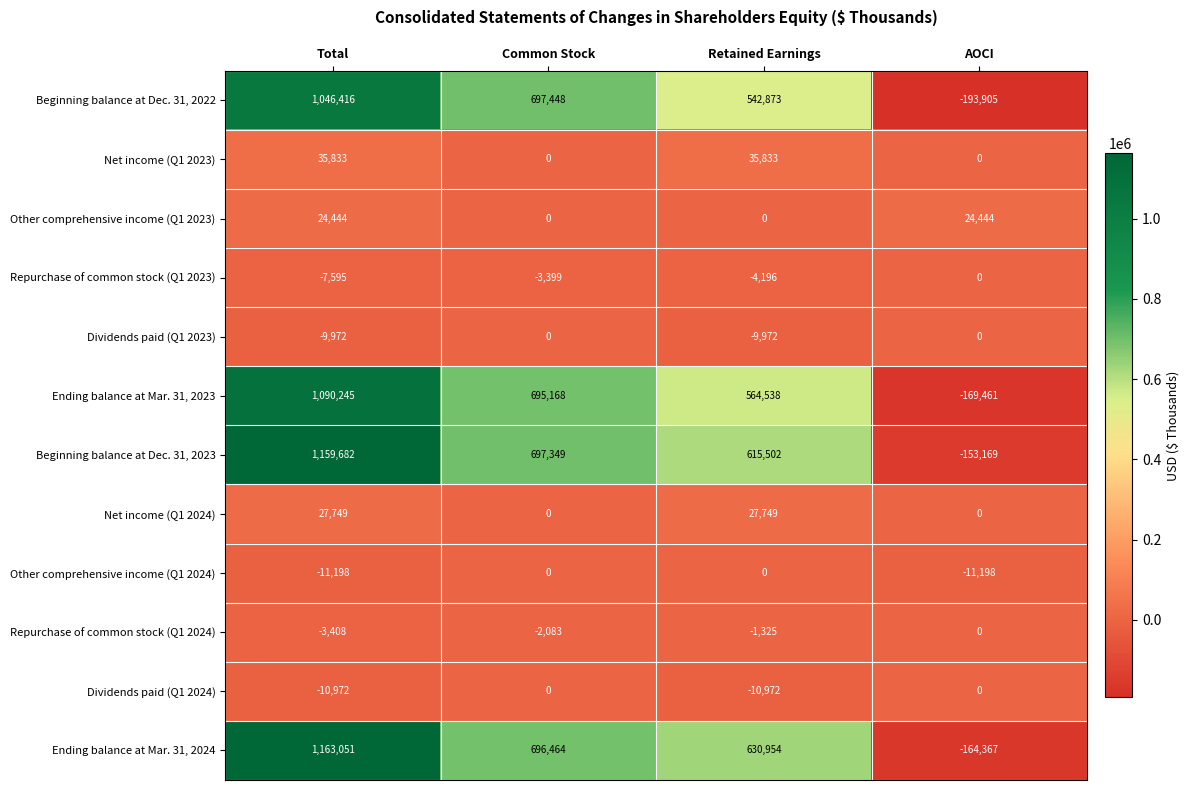

What is the sum of all Repurchase of common stock (Q1 2024) values?

-6816